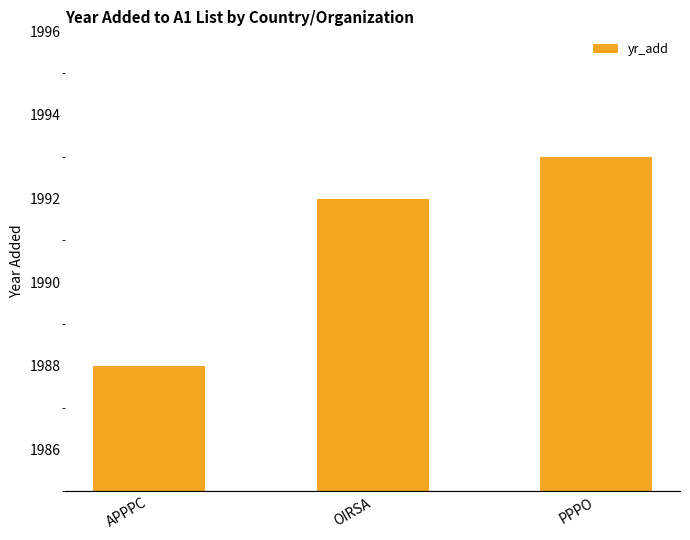

Are the bars grouped side by side (vs. stacked)?

No